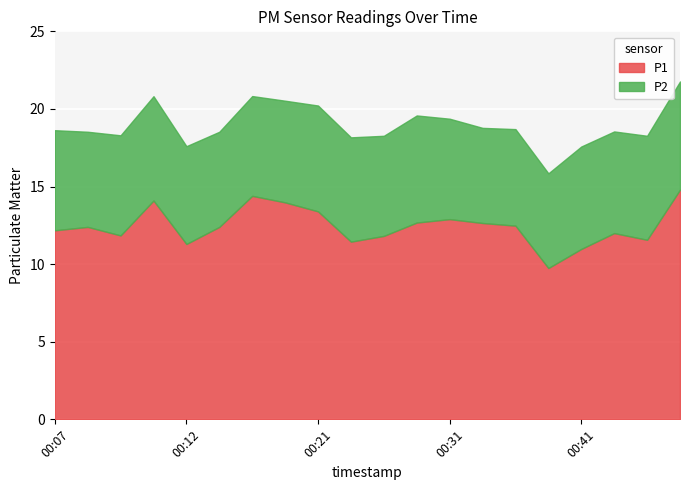

What is the greatest value displayed?

14.8